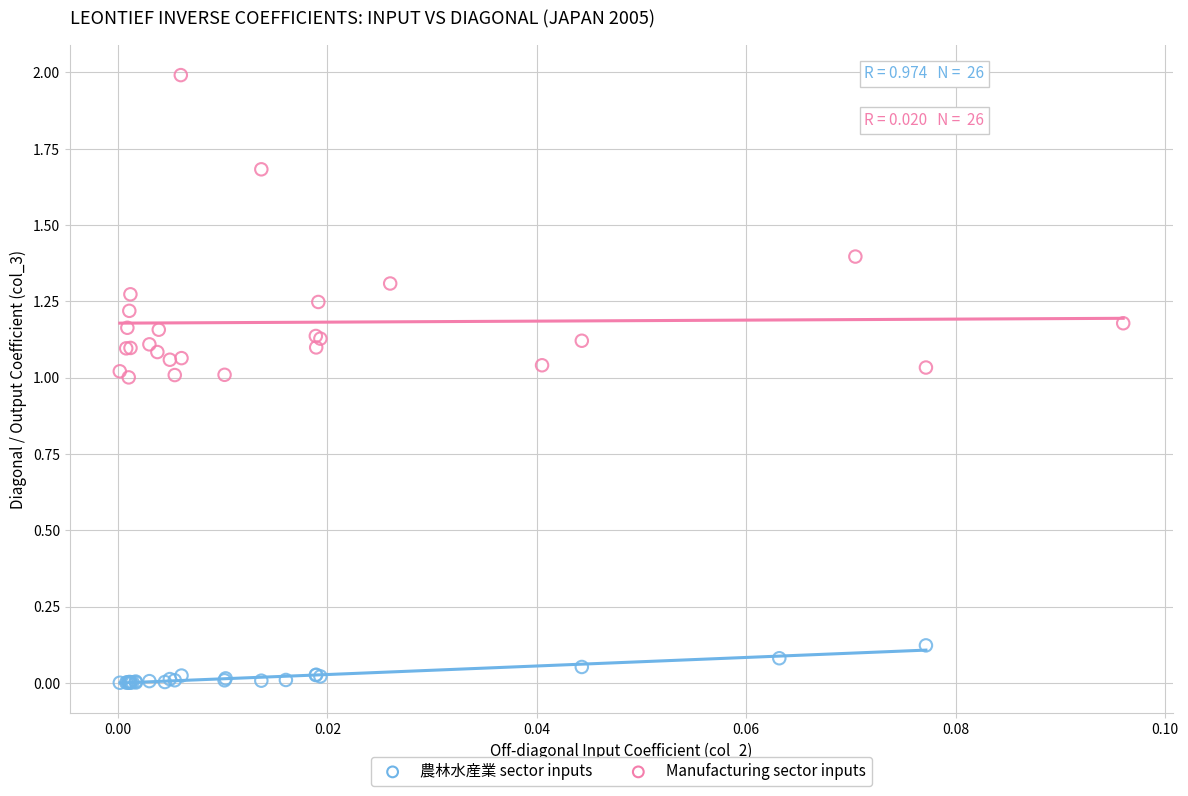

What are all the series names shown in the legend?

農林水産業 sector inputs, Manufacturing sector inputs